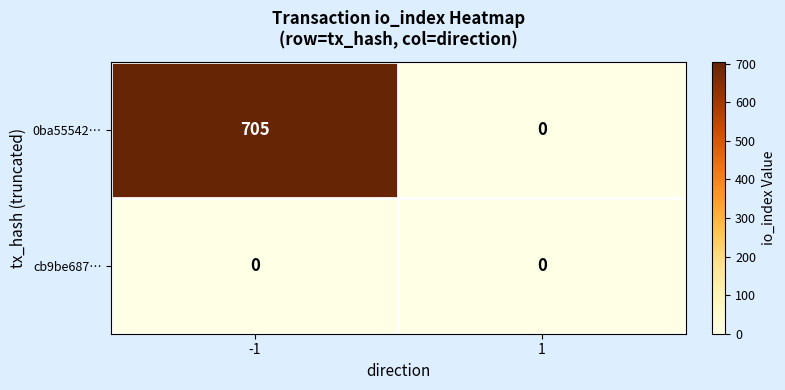

Between -1 and 1, which series saw the biggest shift?

0ba55542…